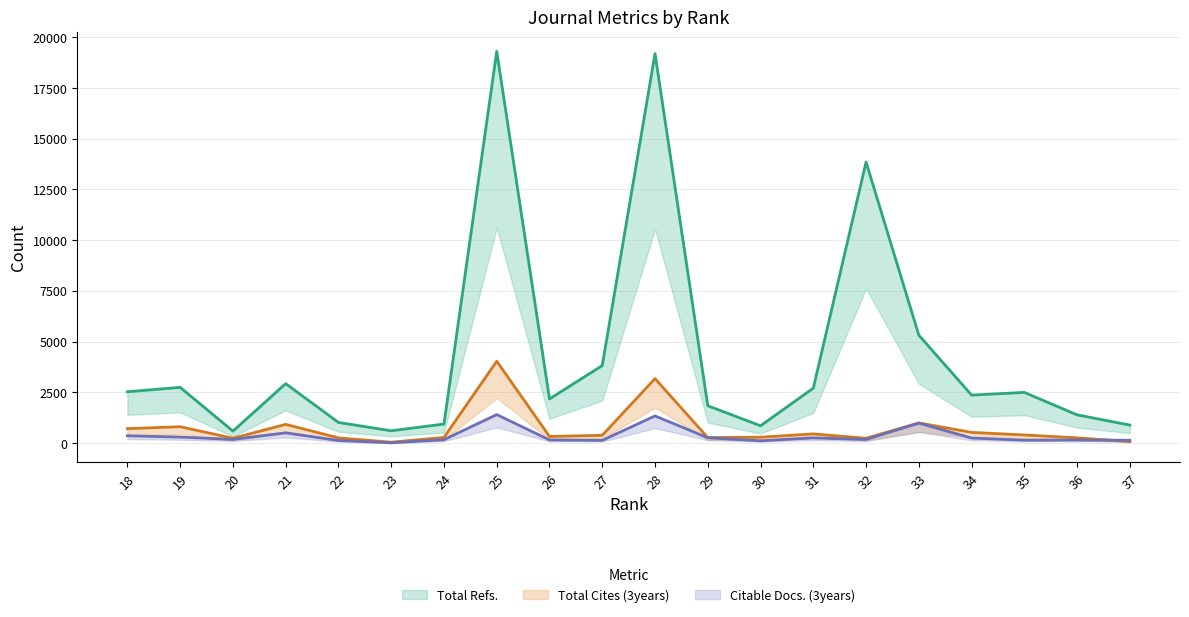

How many interior local peaks does the Total Cites (3years) series have?

6